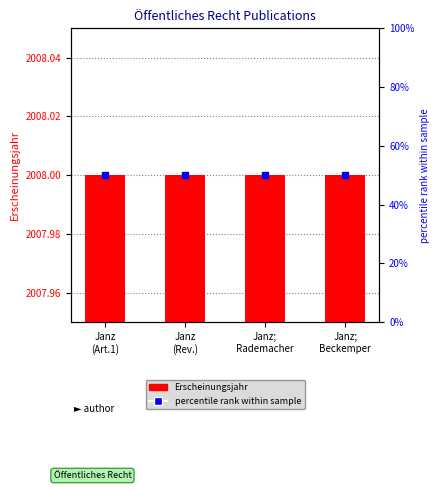

The Erscheinungsjahr series shows 2008 at Janz
(Rev.). True or false?

True